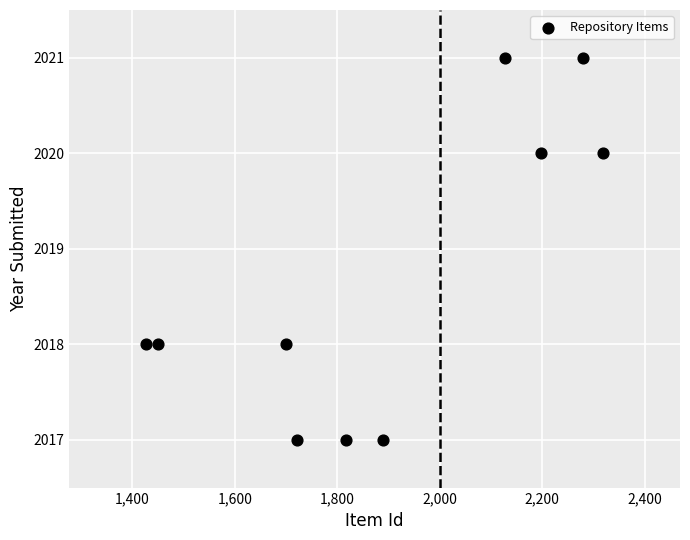

What is the range of Y values (max minus min)?

4